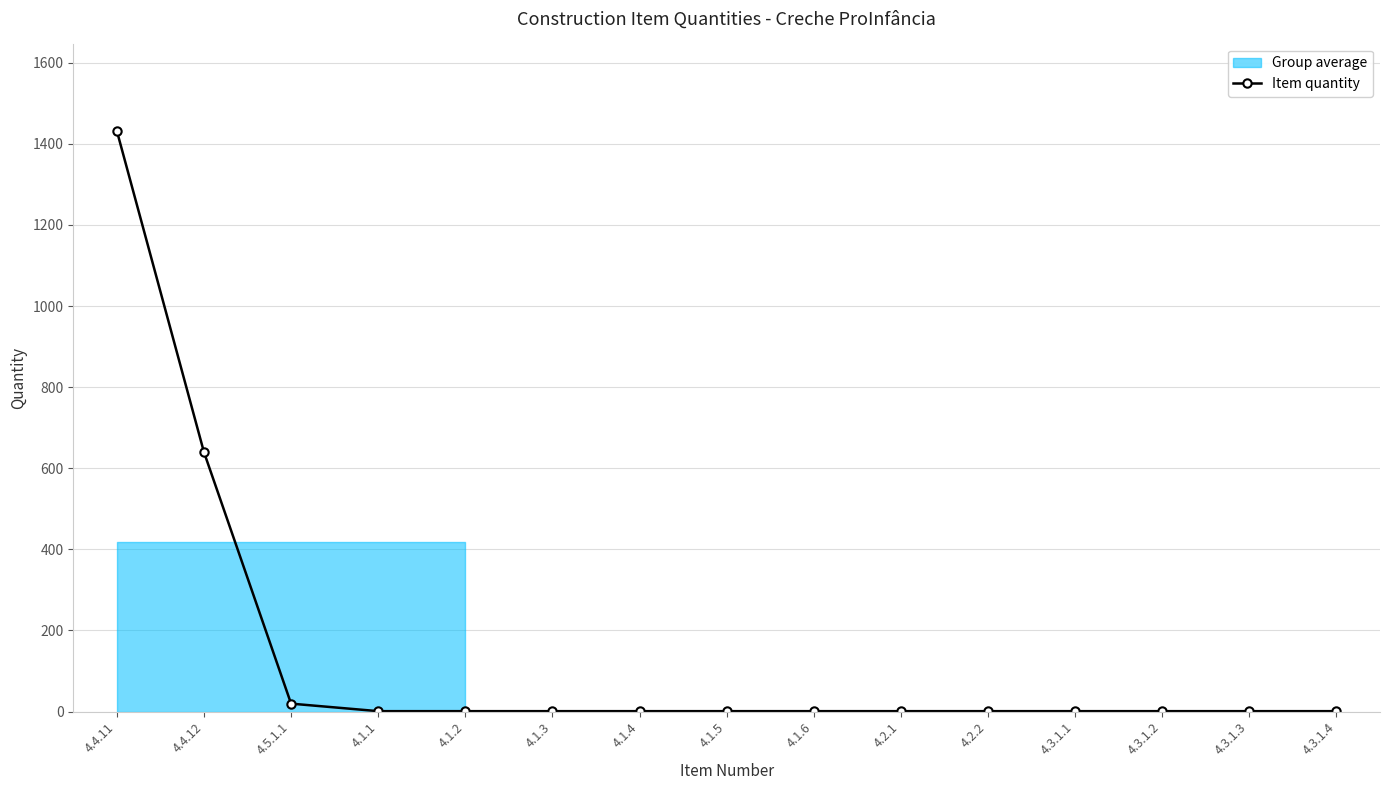

At which label is Item quantity closest to 716?

4.4.12